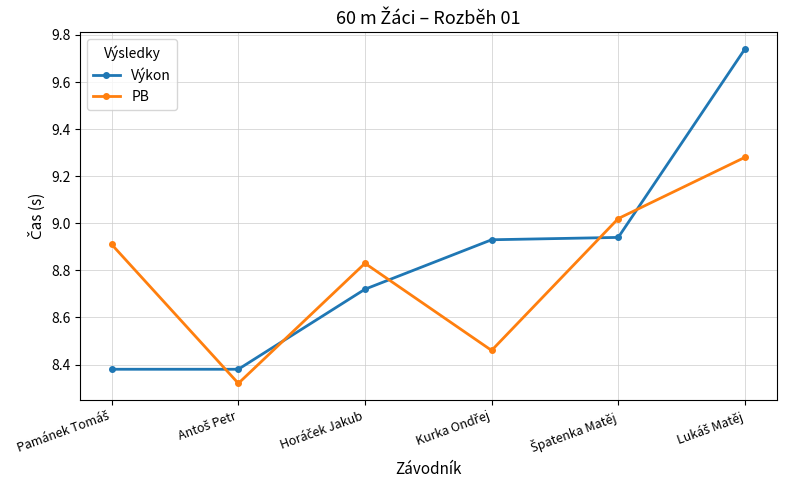

True or false: Výkon and PB cross at least once.

True